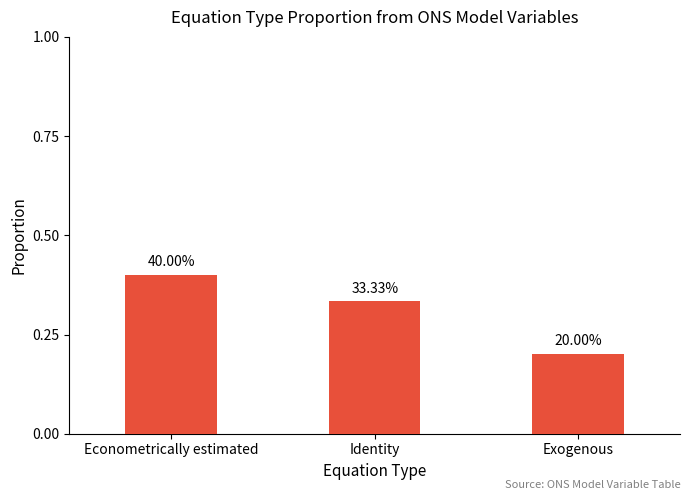

Between Econometrically estimated and Identity, which is larger?

Econometrically estimated